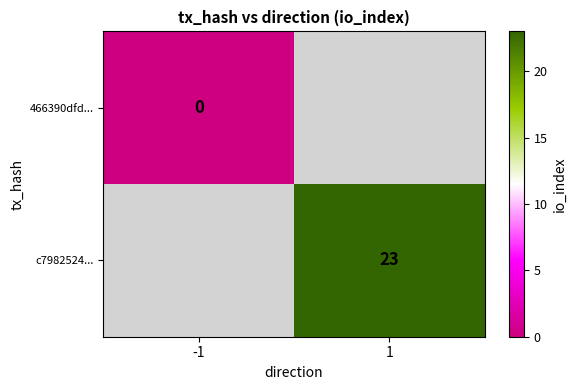

Which label corresponds to the largest value in the chart?

1